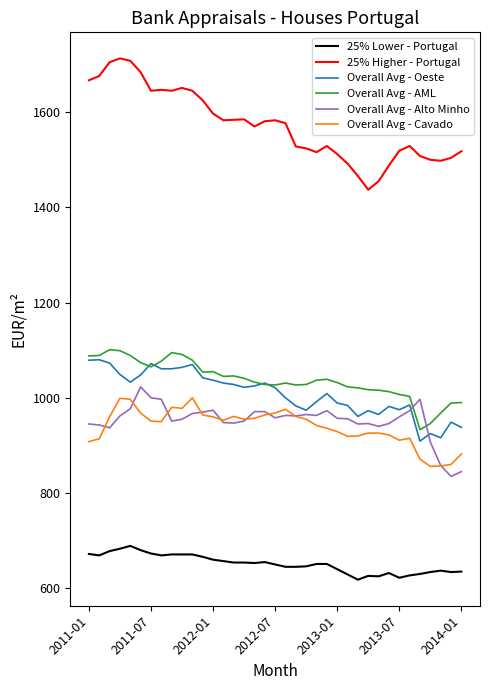

After their last crossing, which series has the higher values: Overall Avg - Cavado or Overall Avg - Alto Minho?

Overall Avg - Cavado